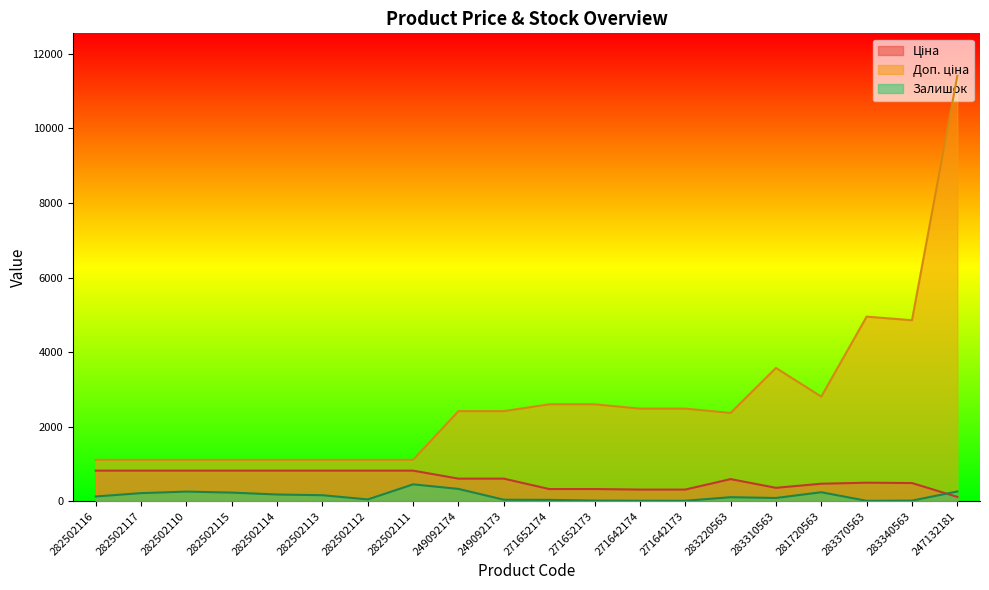

Where do Залишок and Ціна first cross each other?

283340563 and 247132181